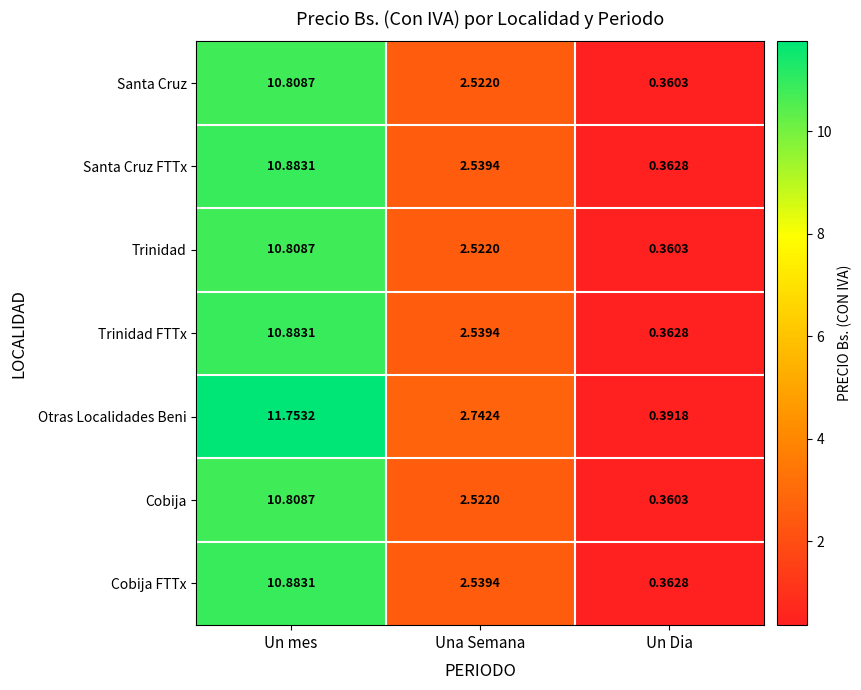

List the labels in order of Trinidad FTTx value, largest first.

Un mes, Una Semana, Un Dia